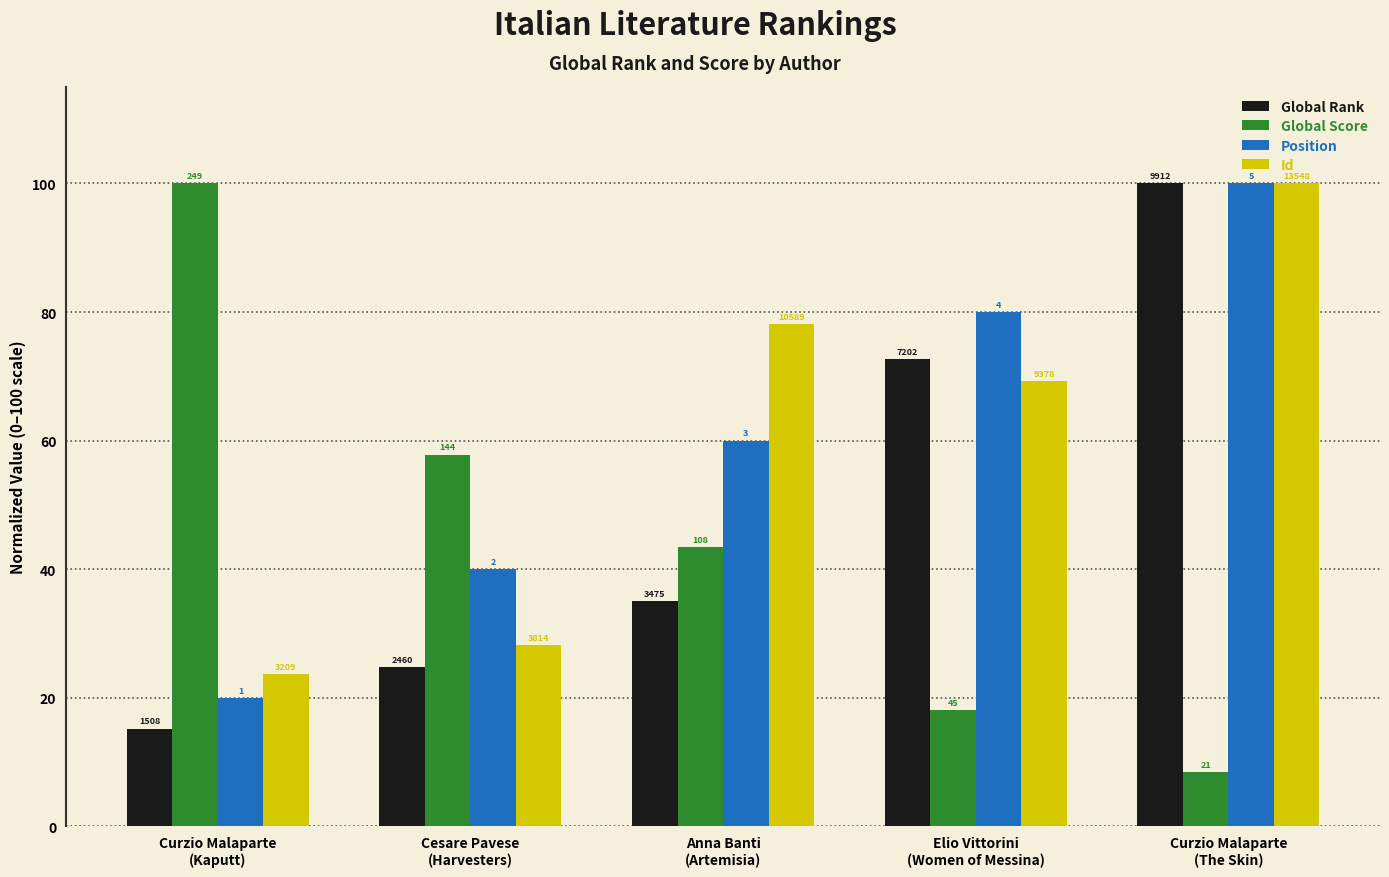

How many bars are there in each group?

4